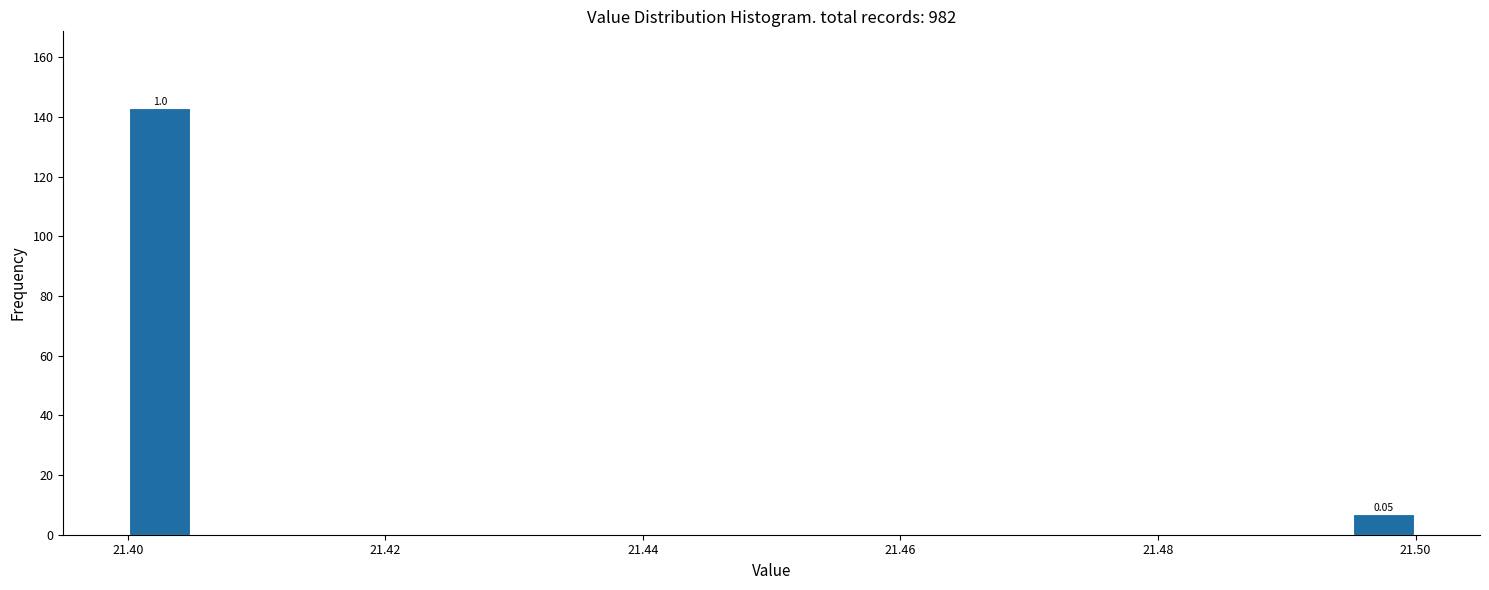

Read against the x-axis, roughly where is the centre of the tallest bar?

21.402